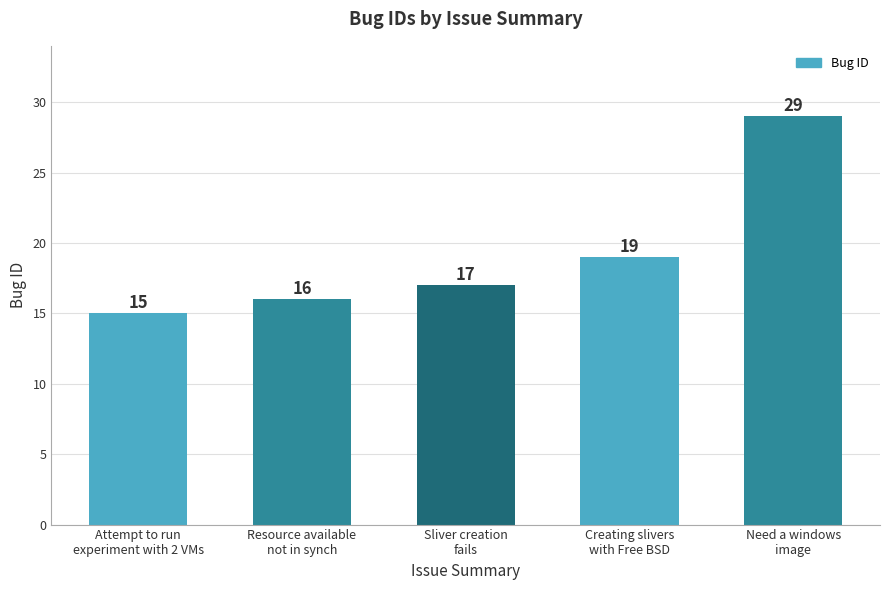

Reading left to right, extract all data points from this chart.

15	16	17	19	29